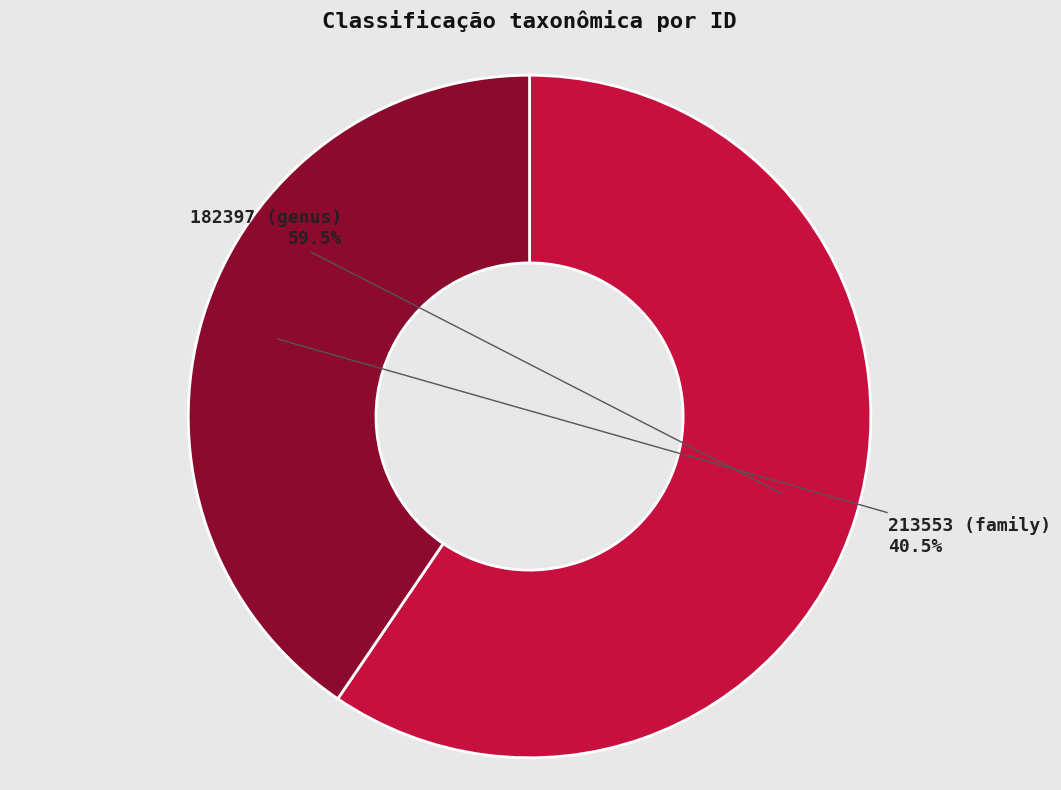

How many segments does this pie chart have?

2